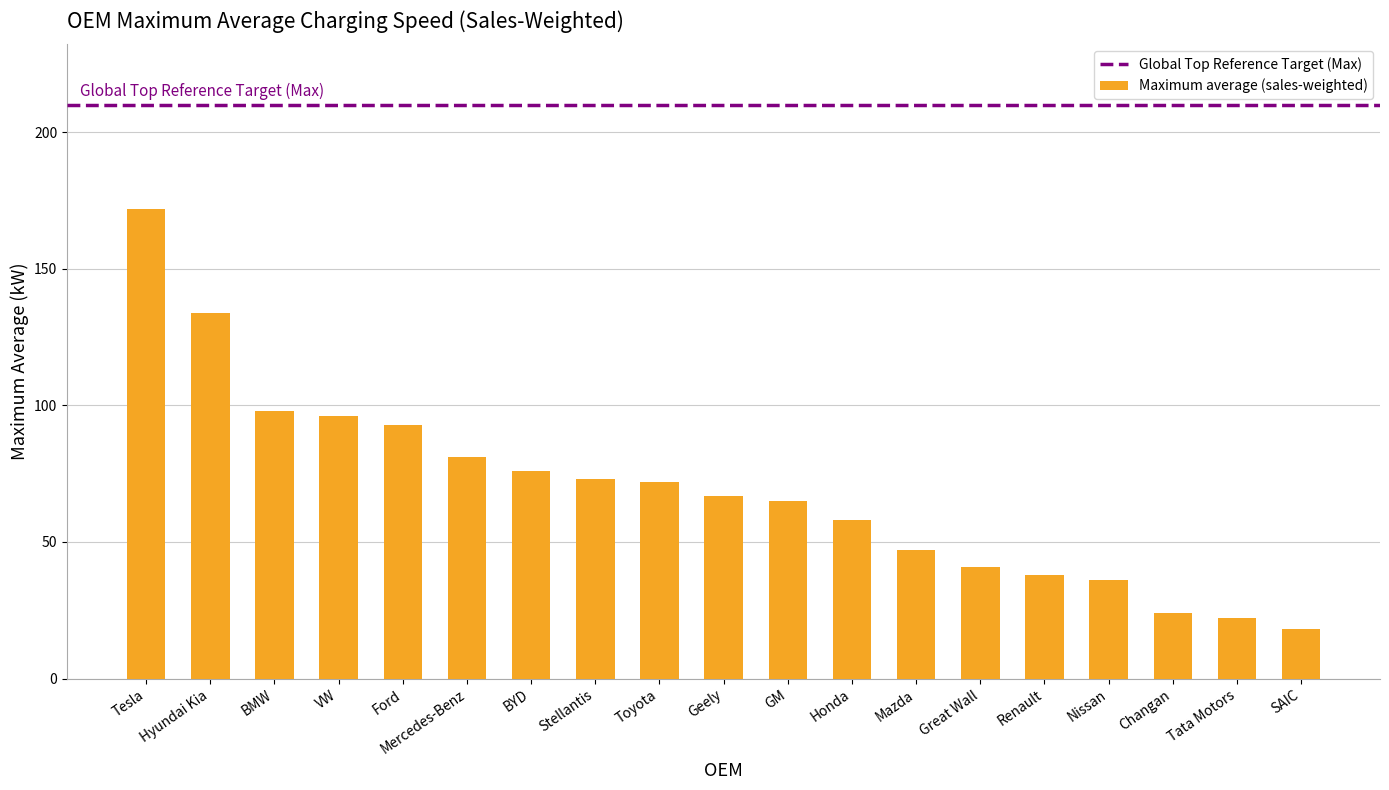

Reading right to left, list all the values displayed in this chart.

SAIC=18	Tata Motors=22	Changan=24	Nissan=36	Renault=38	Great Wall=41	Mazda=47	Honda=58	GM=65	Geely=67	Toyota=72	Stellantis=73	BYD=76	Mercedes-Benz=81	Ford=93	VW=96	BMW=98	Hyundai Kia=134	Tesla=172